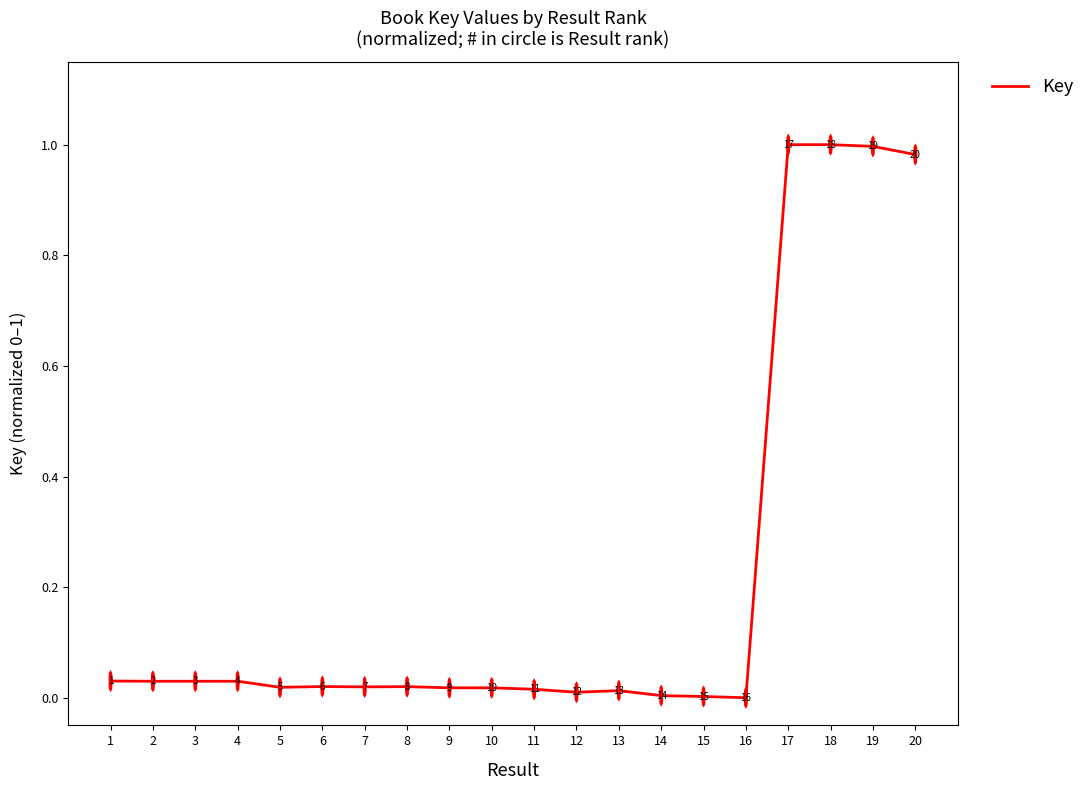

How many interior local valleys (lower than both neighbors) does the data have?

6